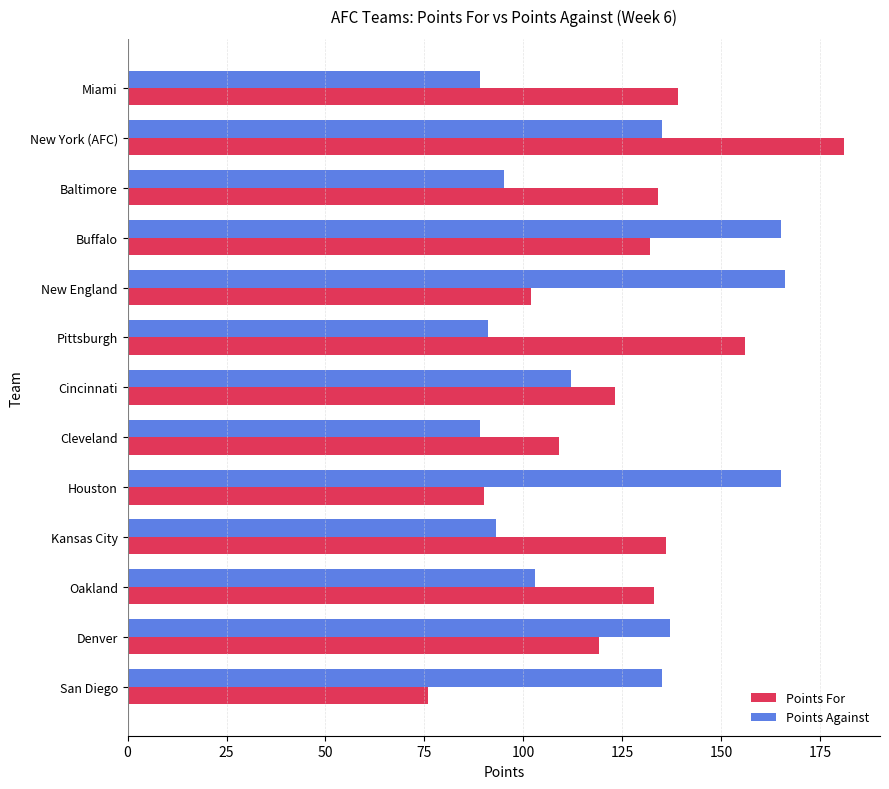

Which series has the largest range (max minus min)?

Points For